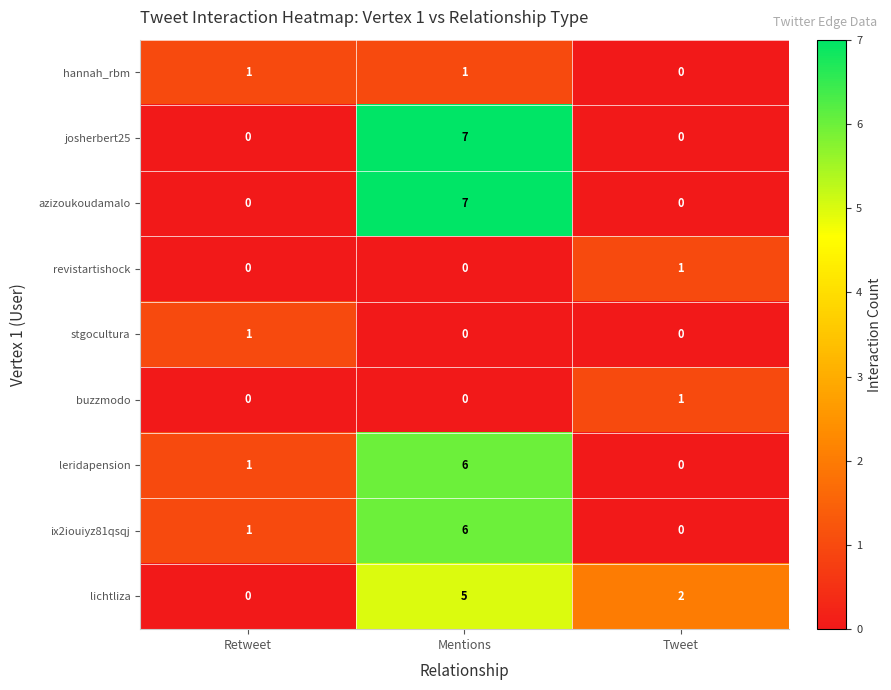

Count the hannah_rbm values in the range 0 to 1.

3